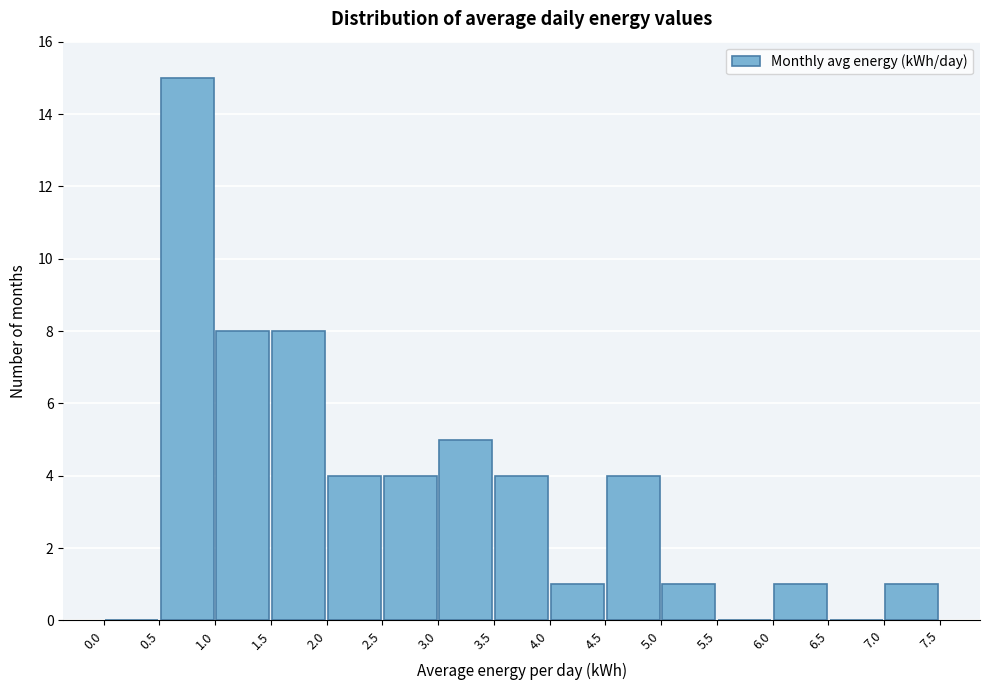

Reading left to right, transcribe this chart: for each bar, give the range it covers on the x-axis and its height. The values are not printed on the chart, so give them approximately, as read against the axis.

0.0 to 0.5: 0
0.5 to 1.0: 15
1.0 to 1.5: 8
1.5 to 2.0: 8
2.0 to 2.5: 4
2.5 to 3.0: 4
3.0 to 3.5: 5
3.5 to 4.0: 4
4.0 to 4.5: 1
4.5 to 5.0: 4
5.0 to 5.5: 1
5.5 to 6.0: 0
6.0 to 6.5: 1
6.5 to 7.0: 0
7.0 to 7.5: 1